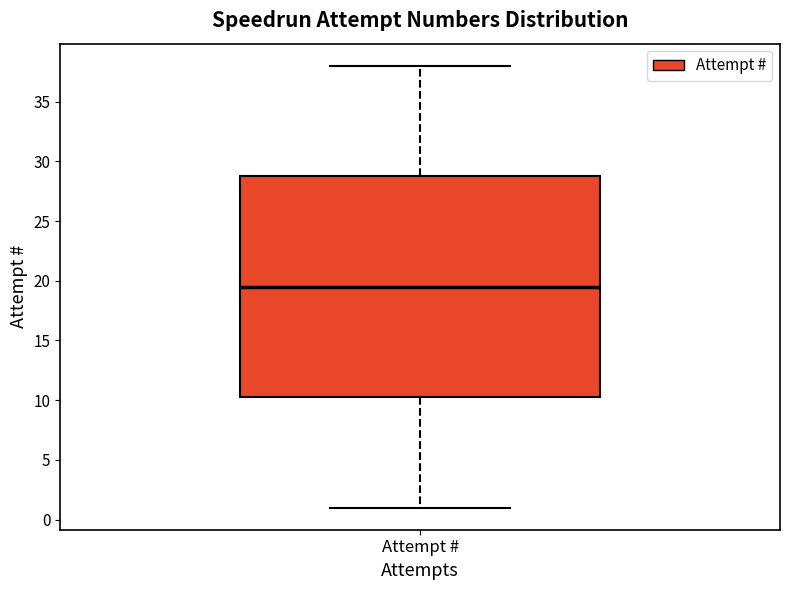

Transcribe this box plot: give where the median line is, the range the box spans, and where the two whiskers end, as read against the y-axis. The values are not printed on the chart, so give them approximately, as read against the axis.

median 19.5, box 10.5 to 29.0, whiskers 1.0 to 38.0